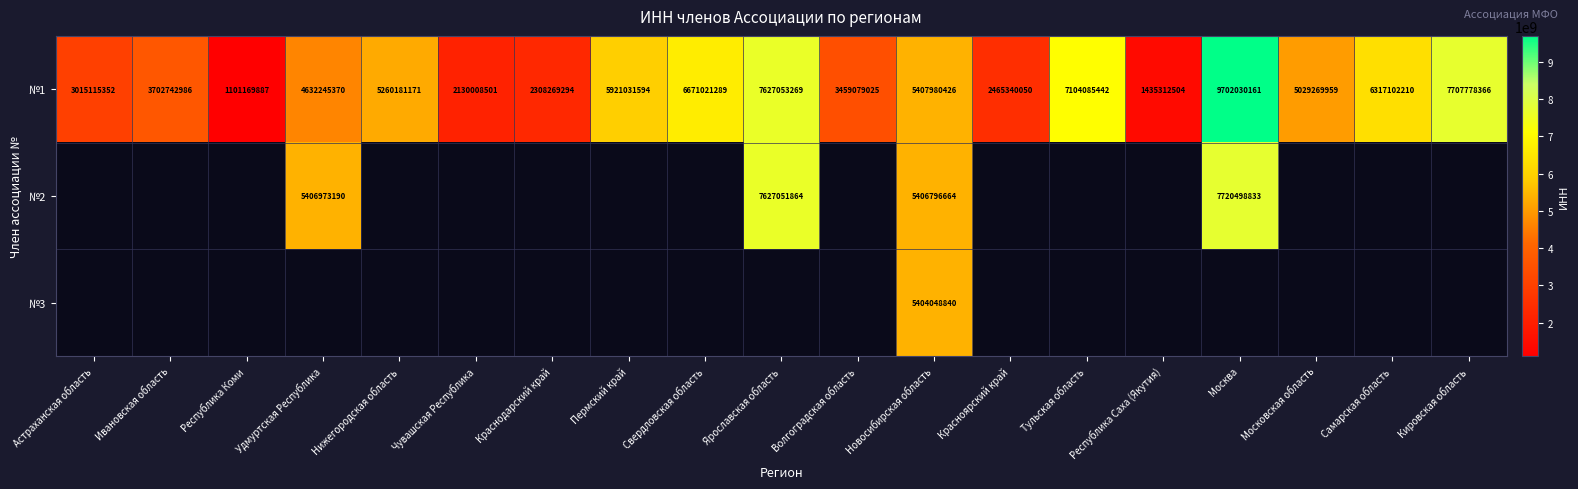

Count the number of data series in this chart.

3